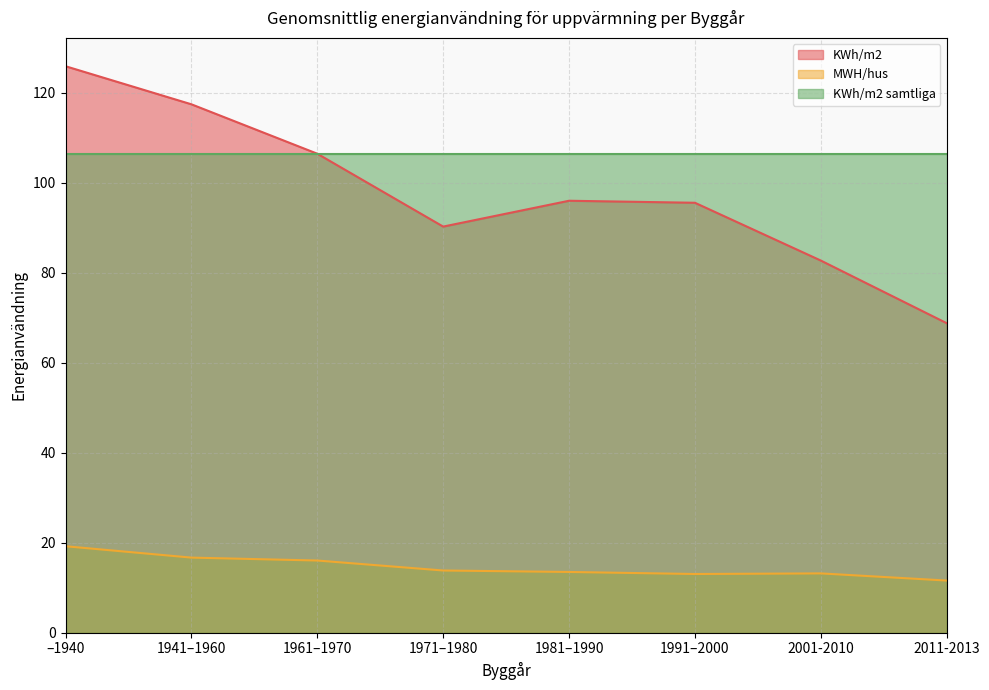

What is the difference between the second highest and second lowest values in the KWh/m2 series?

34.7